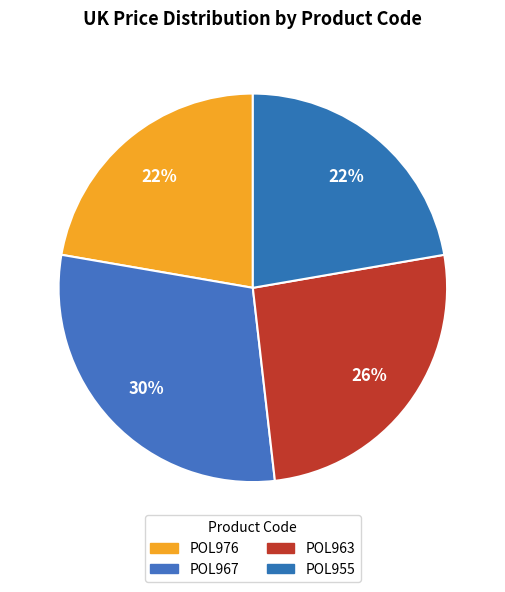

Between POL967 and POL976, which is larger?

POL967